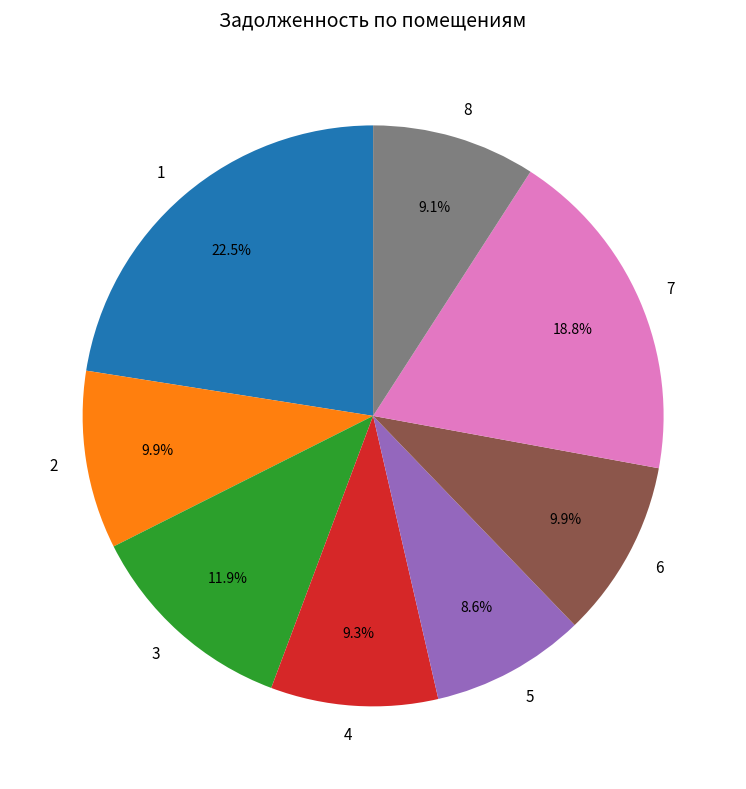

To the nearest percent, what is the difference between the 4 and 5 slice percentages?

1%